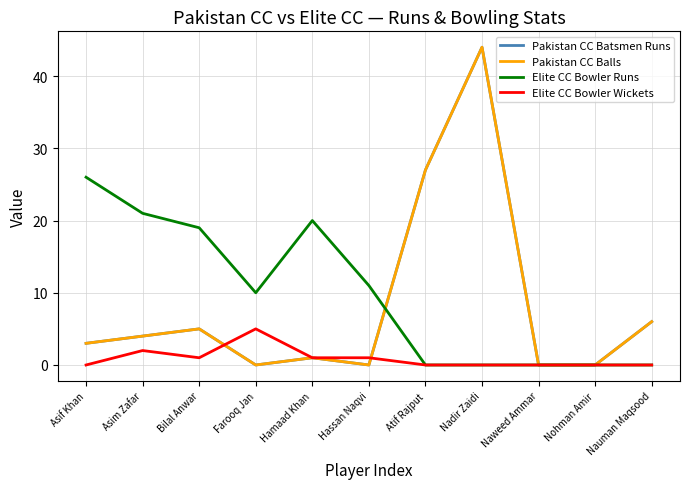

Between Farooq Jan and Atif Rajput, which series saw the biggest shift?

Pakistan CC Batsmen Runs